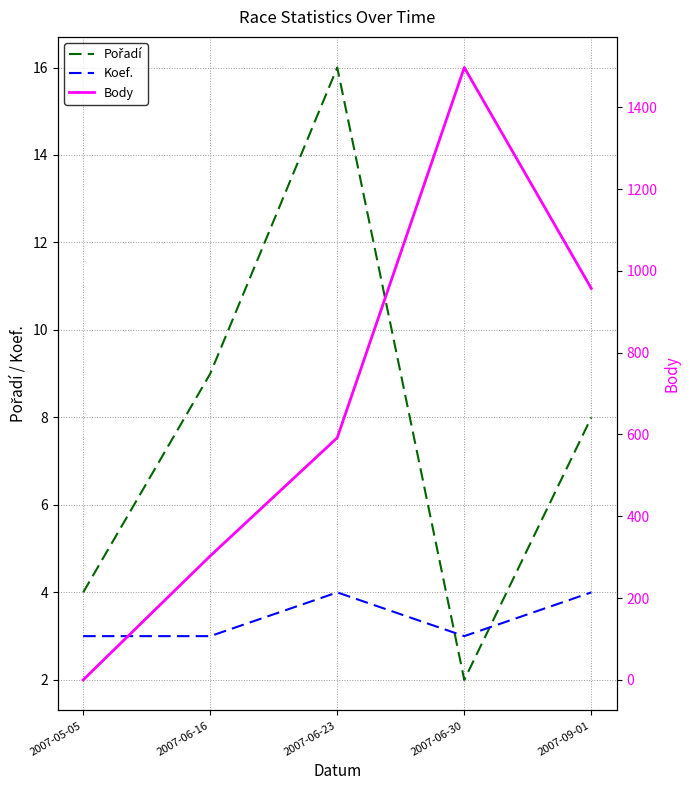

What is the label of the 3rd point from the left?

2007-06-23